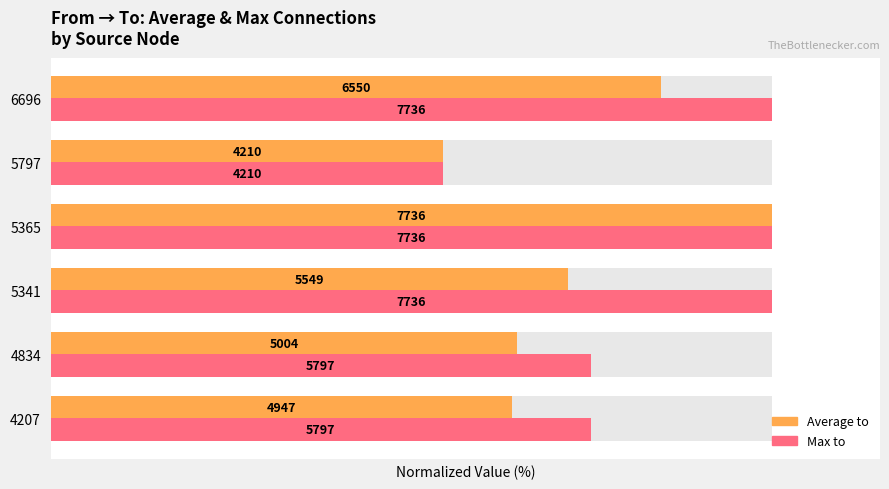

Rank the series by their maximum value, from highest to lowest.

Average to, Max to